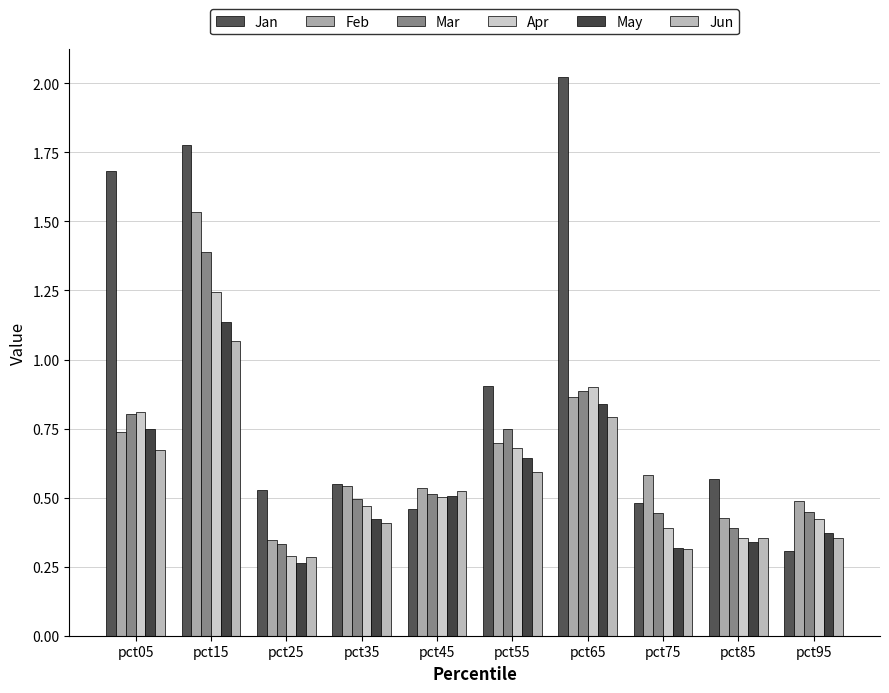

How many groups of bars are there?

10